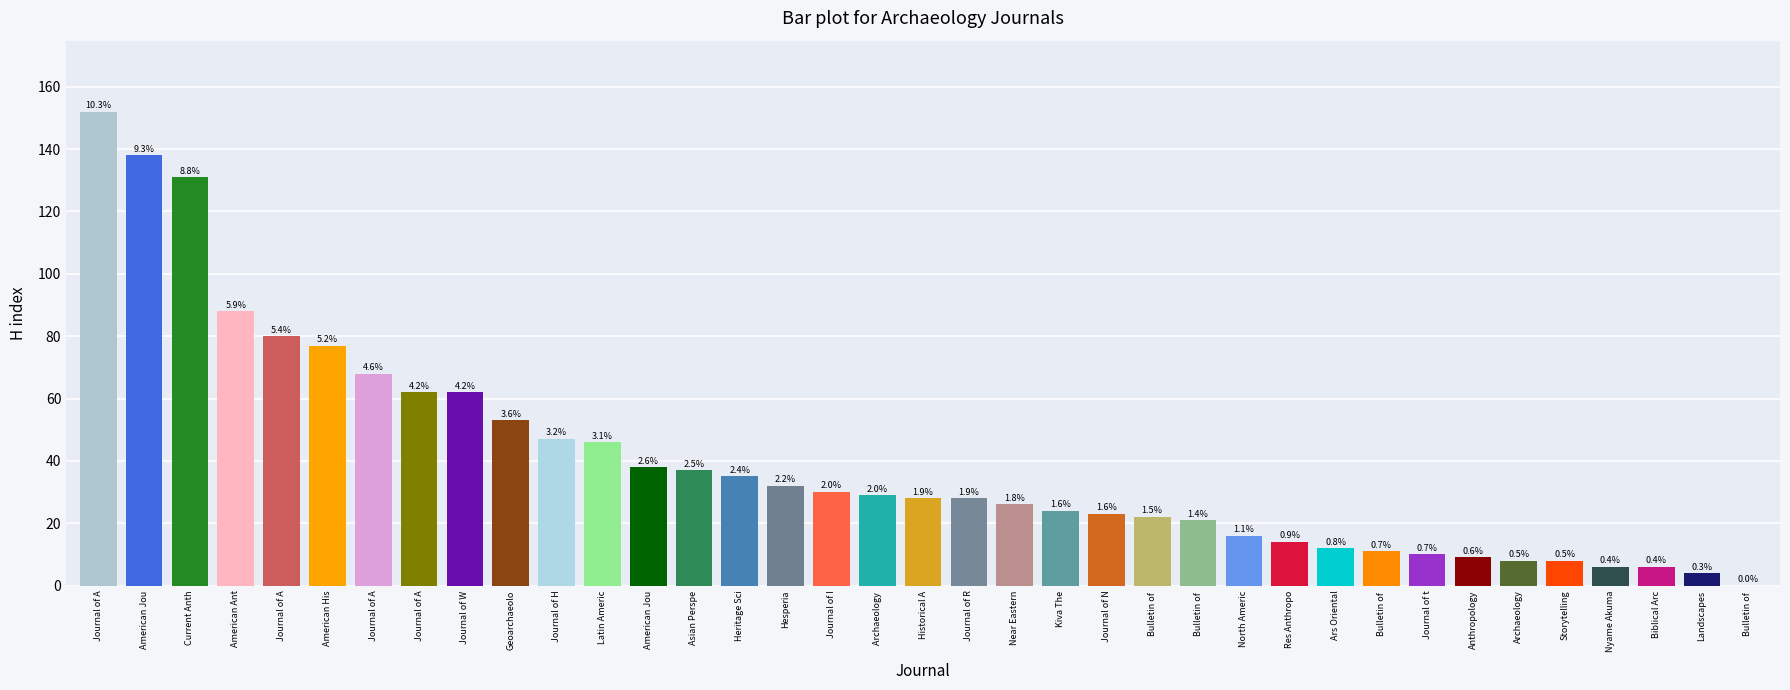

Which category has the highest value across all series?

Journal of Archaeological Science